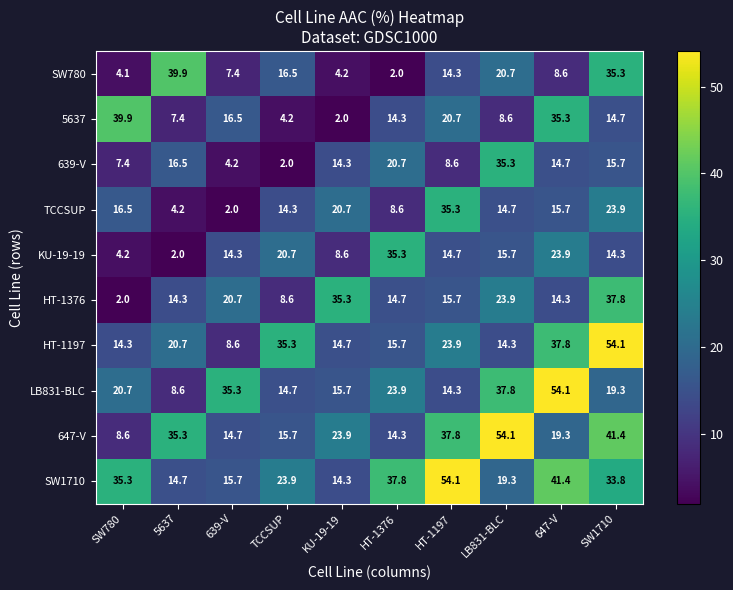

Is it true that HT-1197 equals 19.9 at 647-V?

False